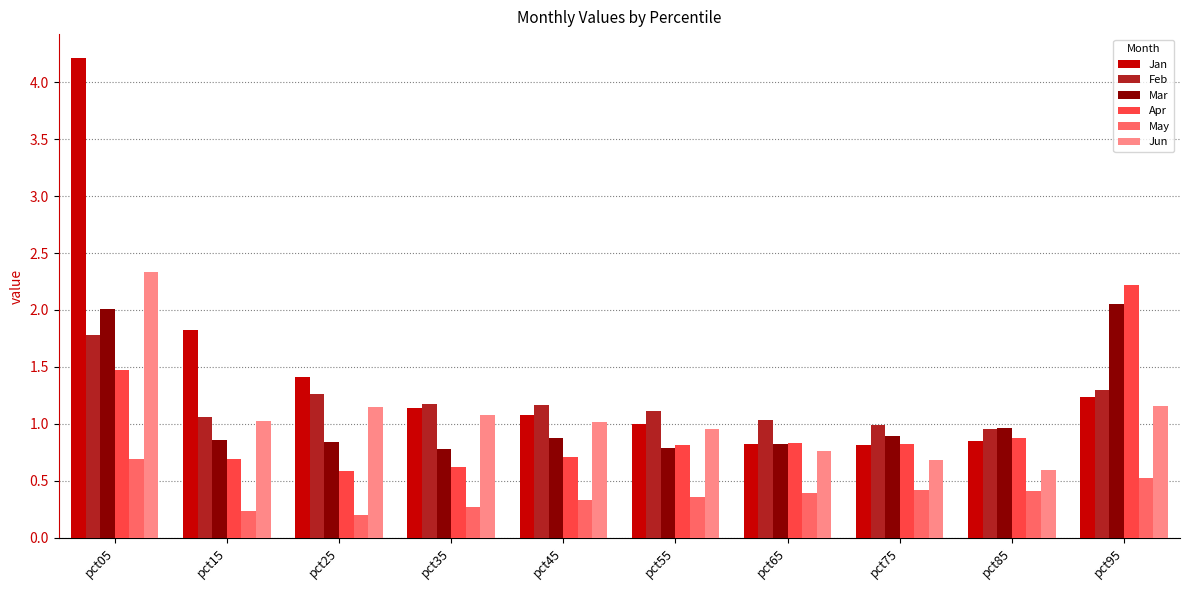

What is the maximum value shown in the chart?

4.2